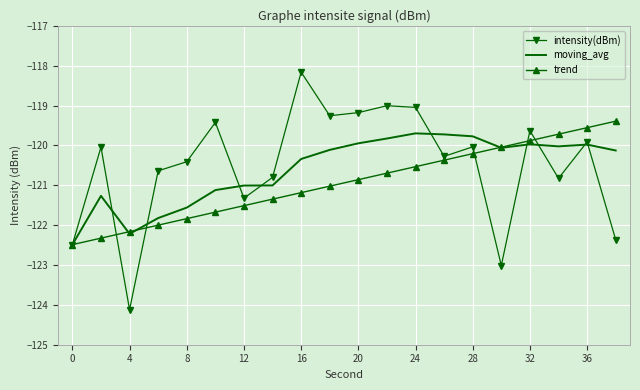

Which series has the largest range (max minus min)?

intensity(dBm)